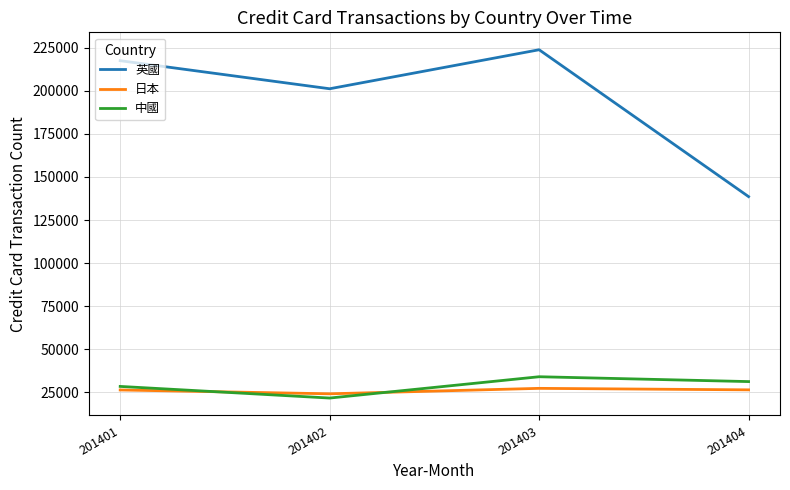

What is the minimum value shown in the chart?

21724